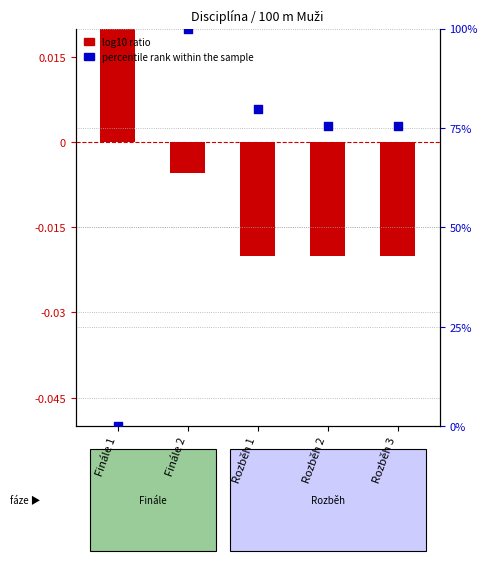

Which has a higher value, Rozběh 2 or Rozběh 3?

Rozběh 2